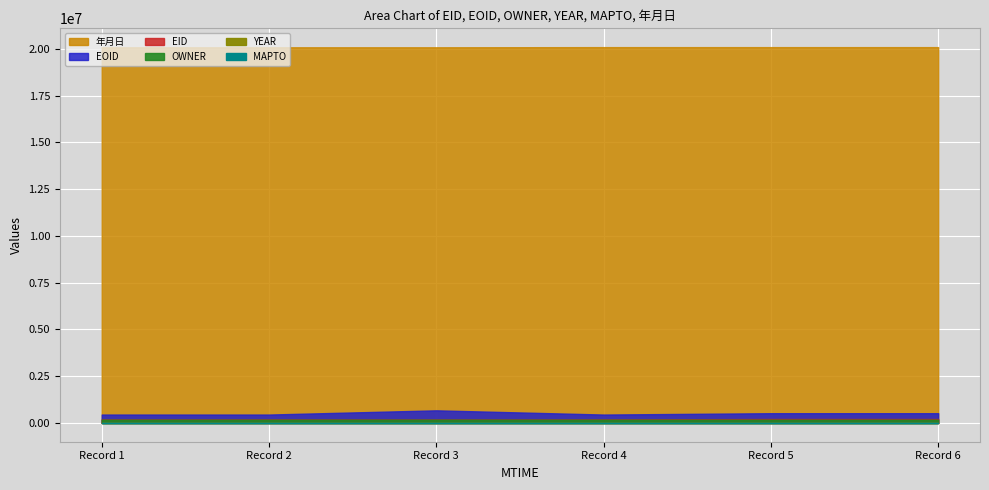

What is the sum of all 年月日 values?

120514347